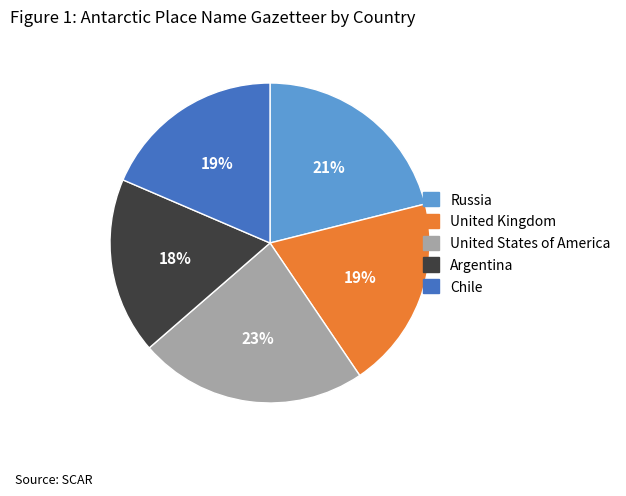

Does Argentina represent more than half of the total?

No